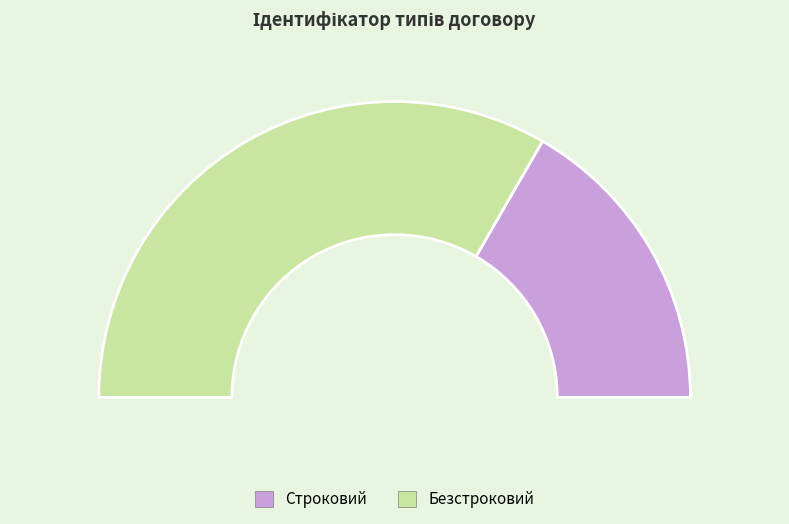

Which slice is the largest?

Безстроковий